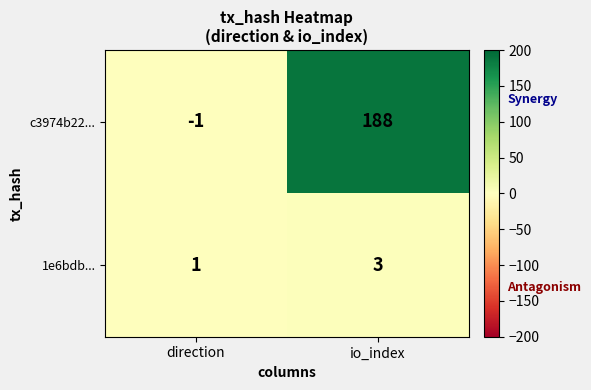

What is the sum of the 1e6bdb... values at direction and io_index?

4